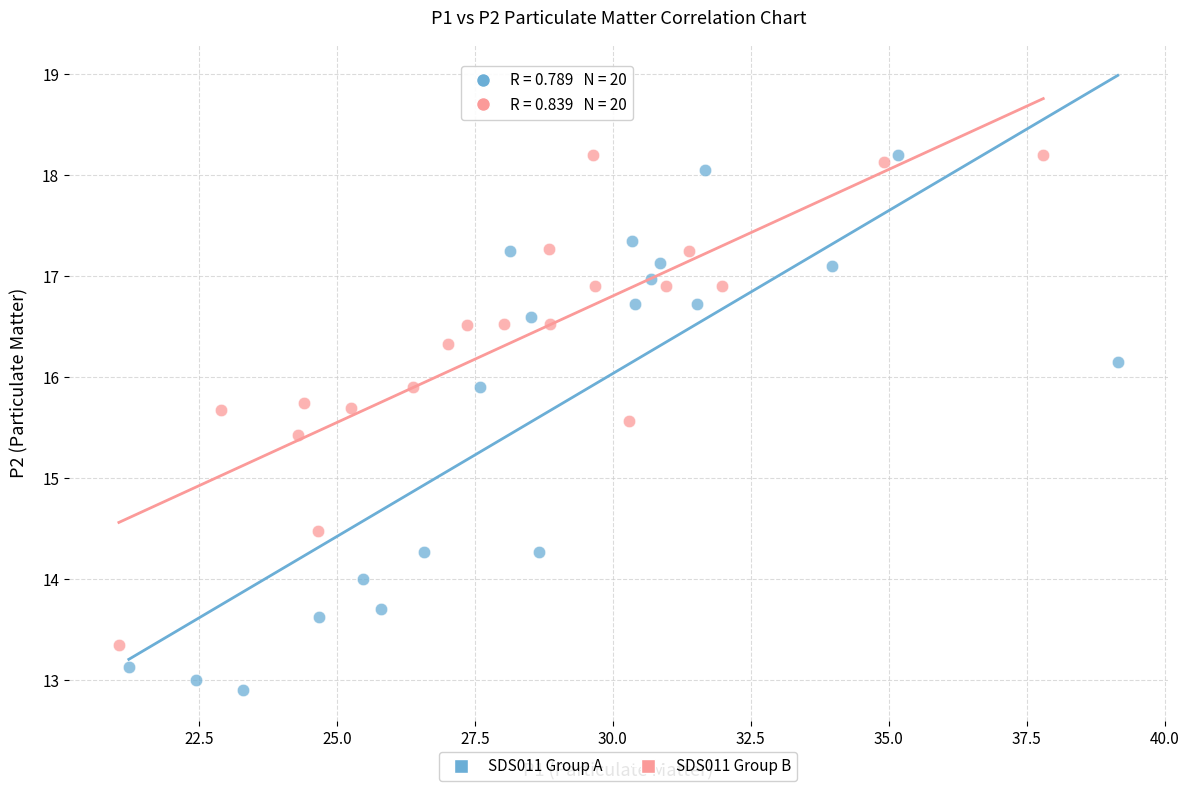

Which series contains the lowest Y value?

SDS011 Group A